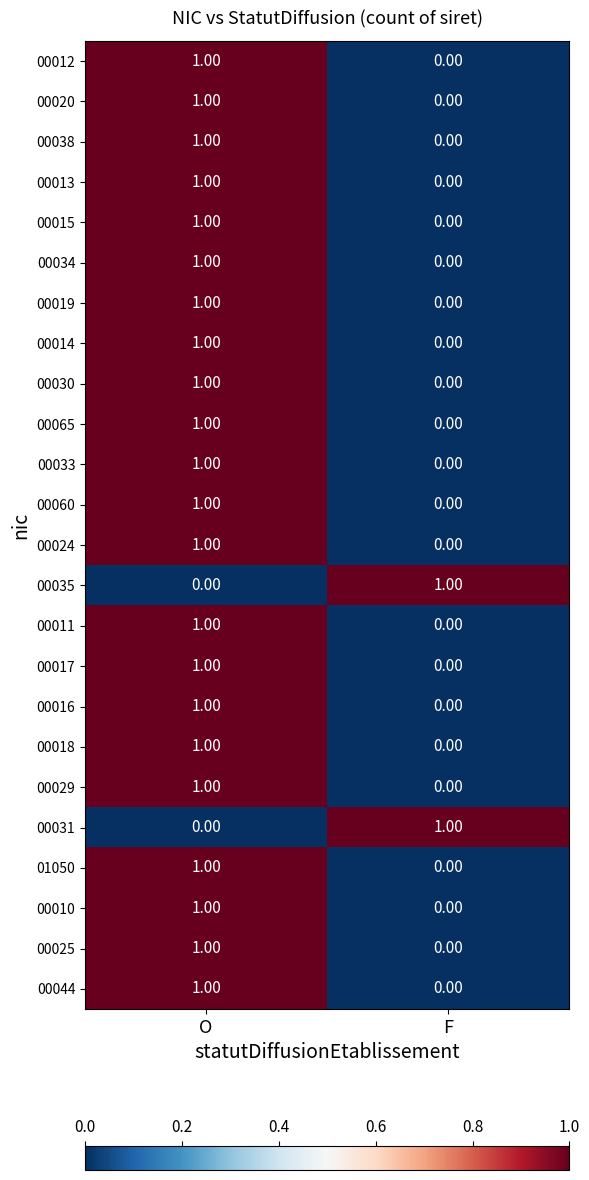

How many values in 00060 are above zero?

1